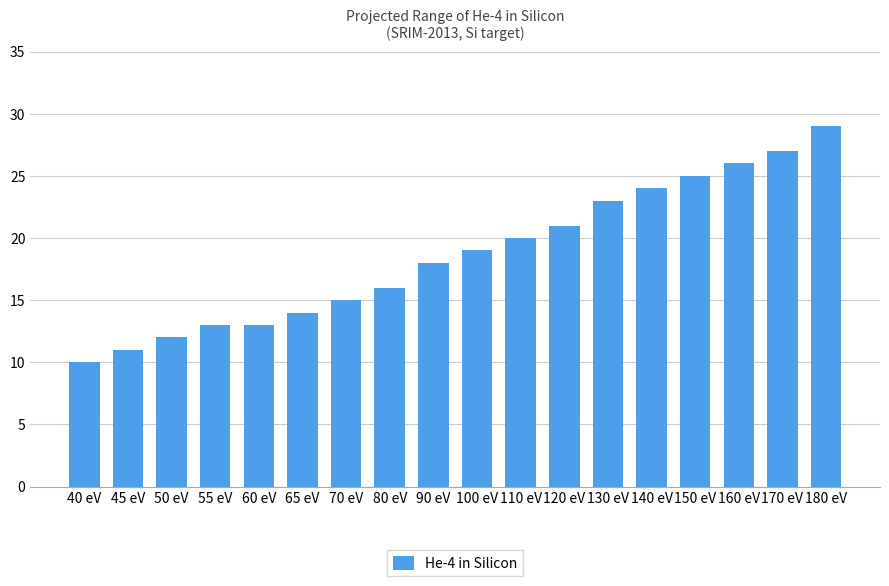

What is the change in value from 60 eV to 120 eV?

+8